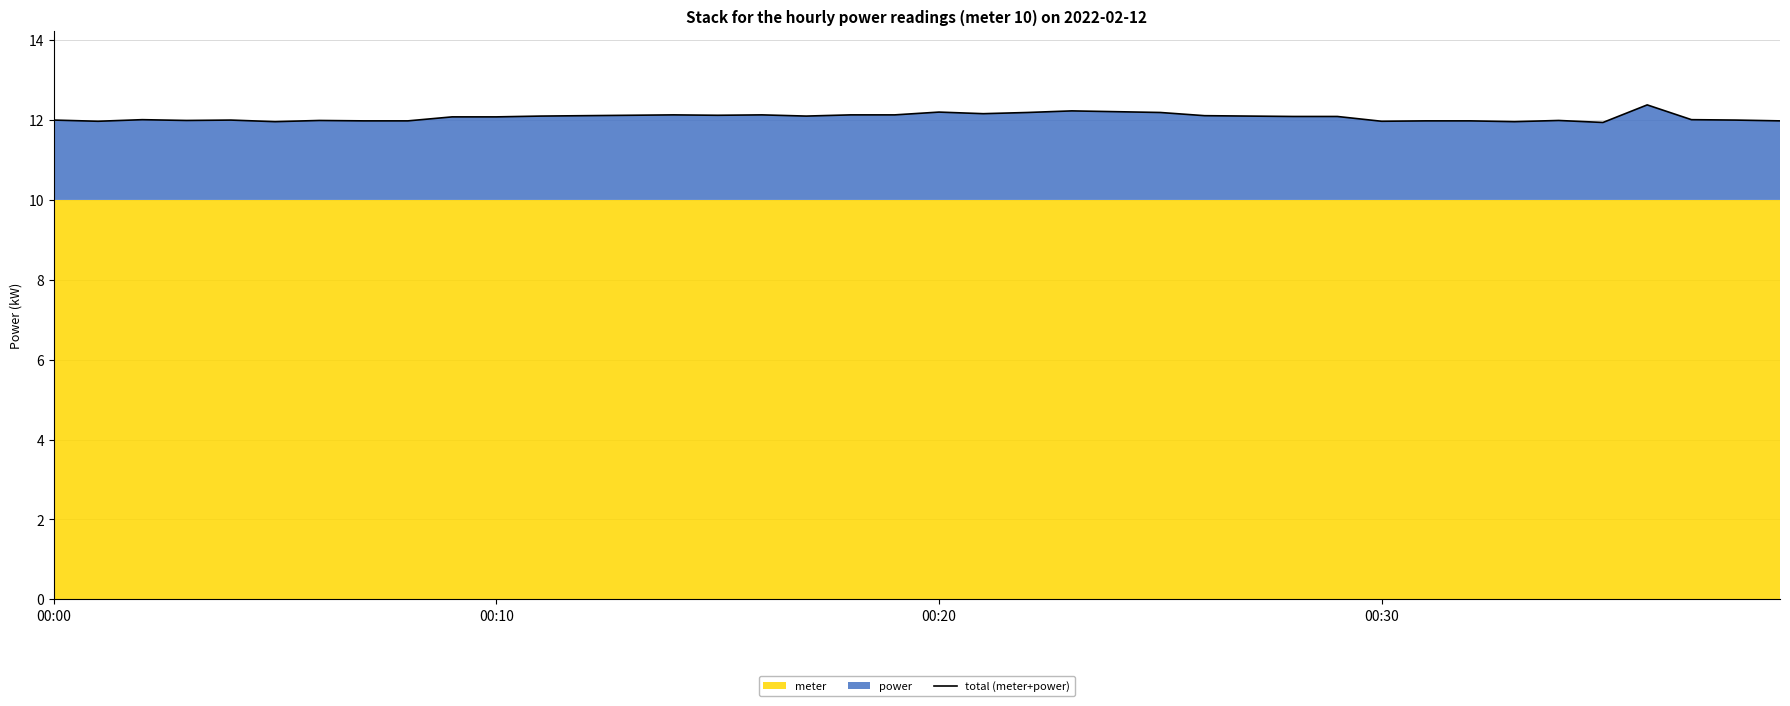

How many data points are less than 12?

13